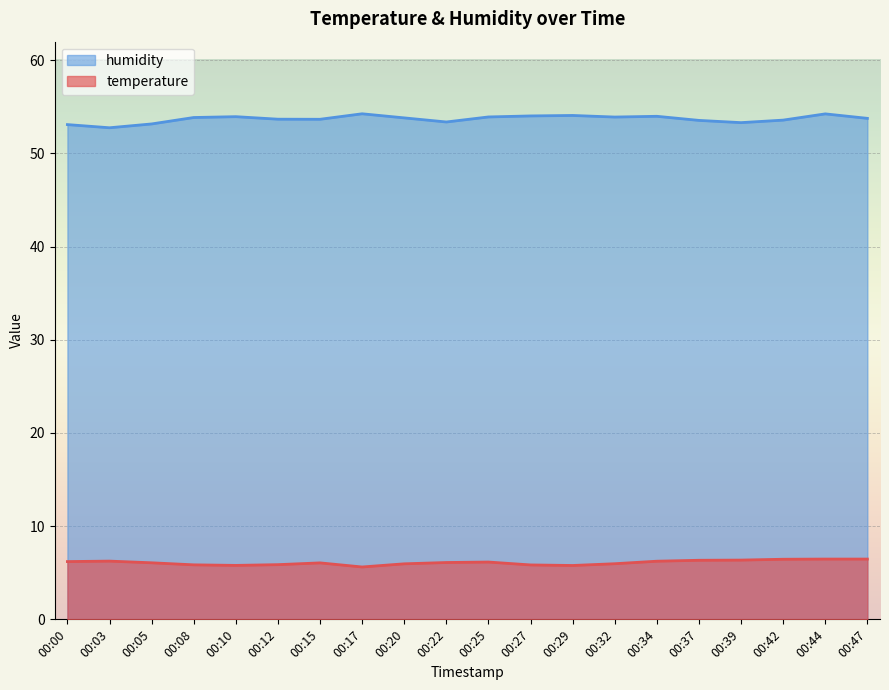

What are all the series names shown in the legend?

humidity, temperature